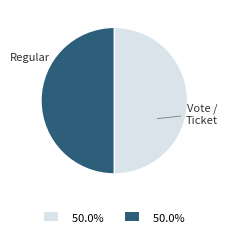

Rank the categories by value from highest to lowest.

Regular, Vote, Ticket